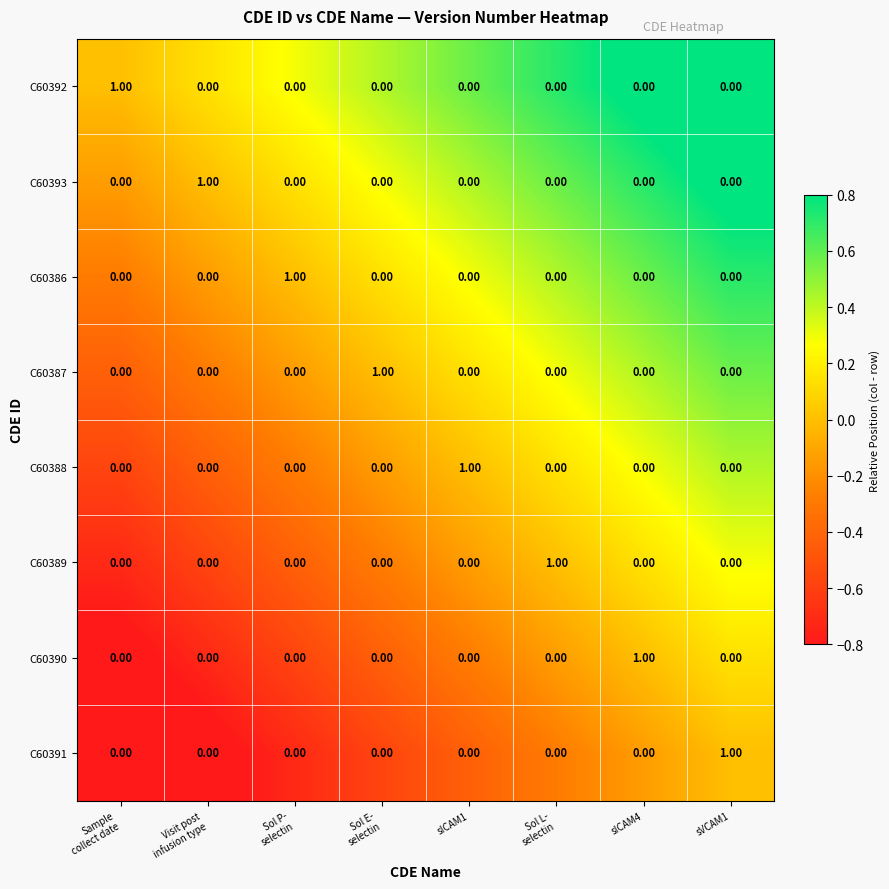

At how many categories does at least one series exceed 0?

8